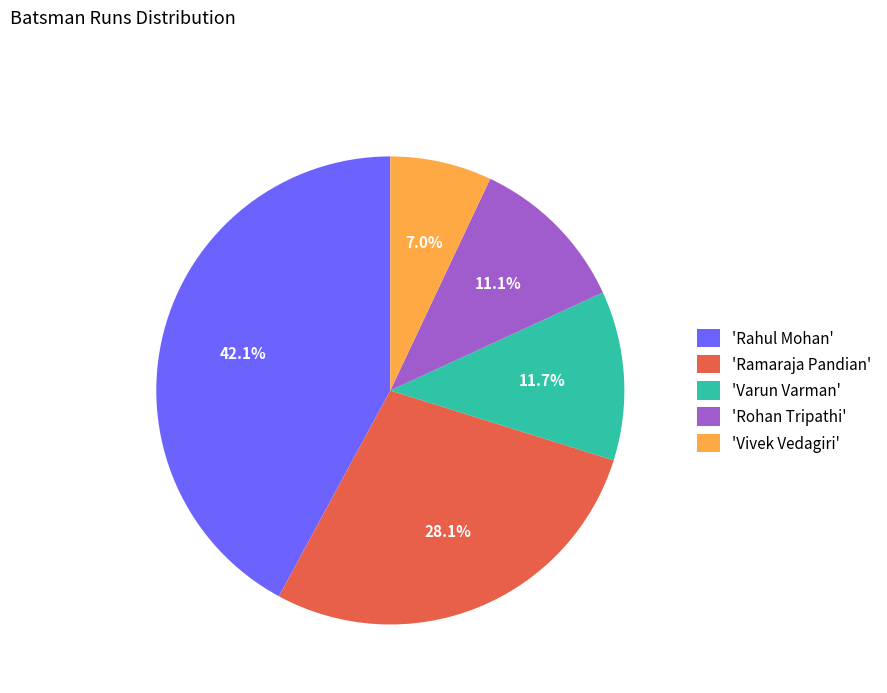

To the nearest percent, what is the average slice percentage?

20%